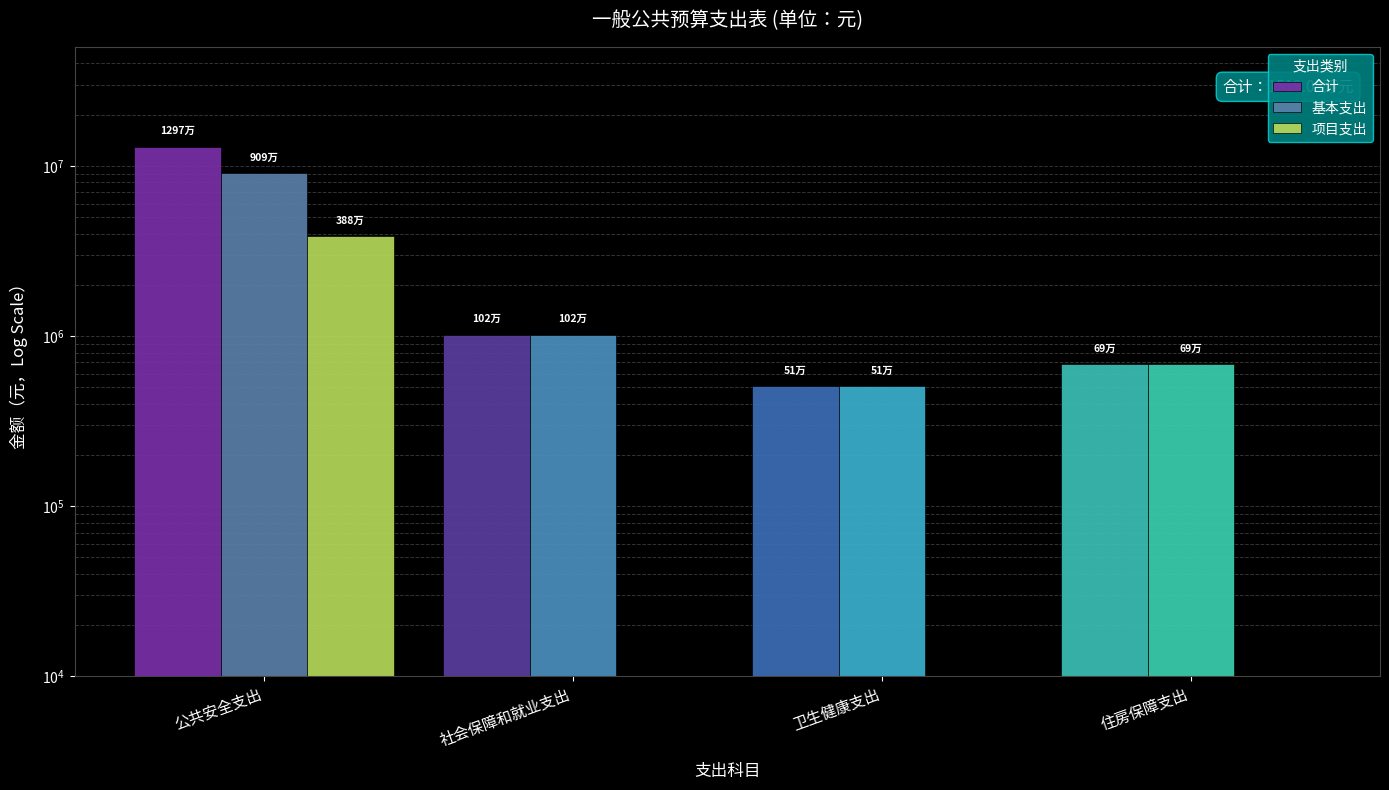

Which series has the largest range (max minus min)?

合计